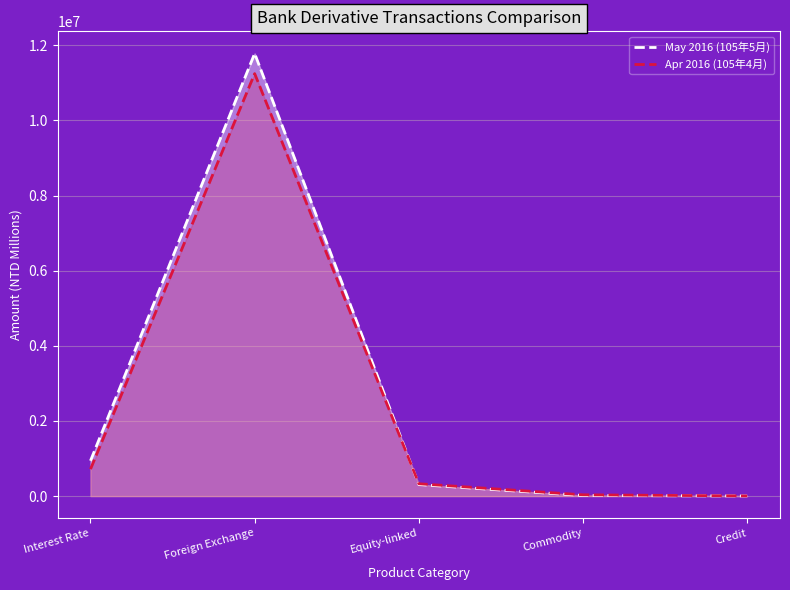

True or false: May 2016 (105年5月) and Apr 2016 (105年4月) cross at least once.

True